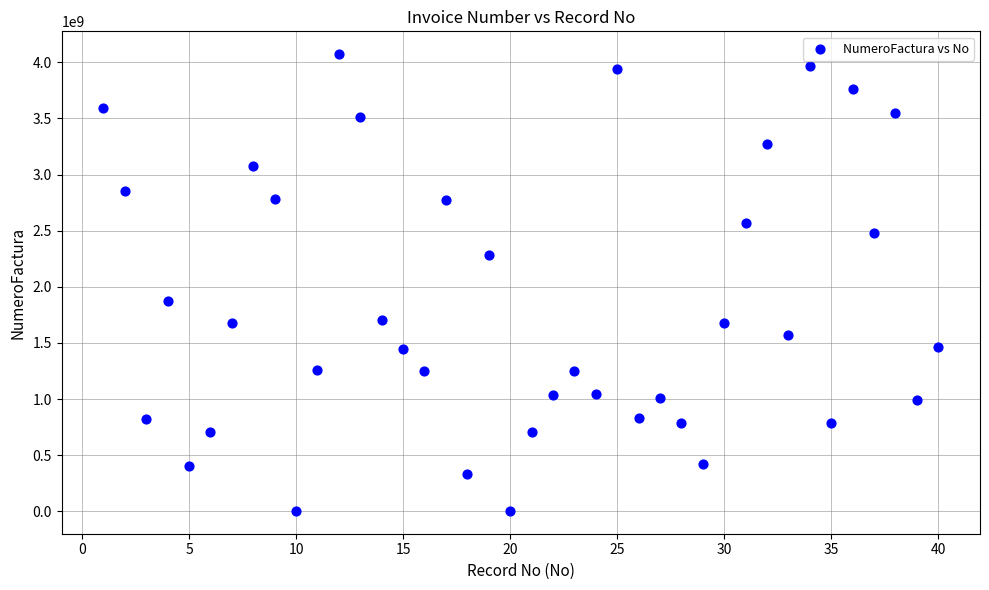

What is the range of X values (max minus min)?

39